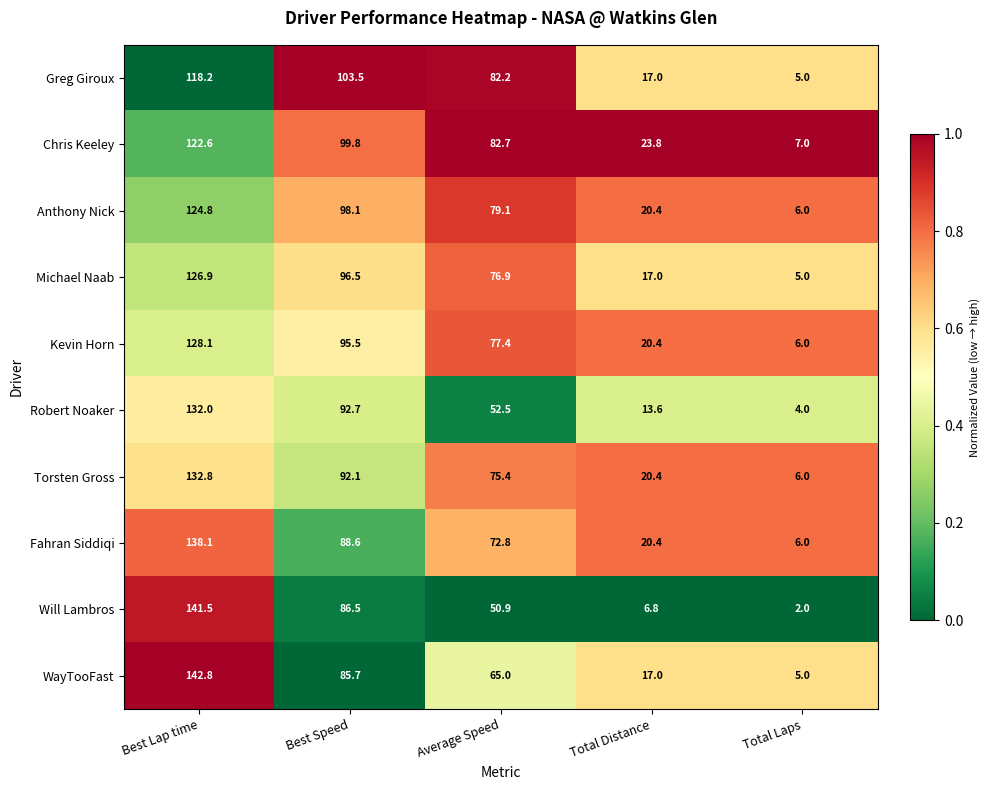

What is the minimum value shown in the chart?

2.0